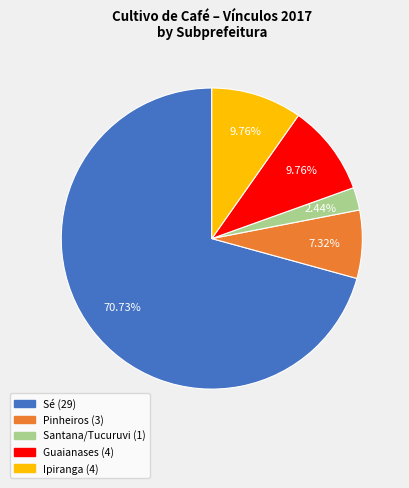

What is the smallest slice in the pie chart?

Santana/Tucuruvi